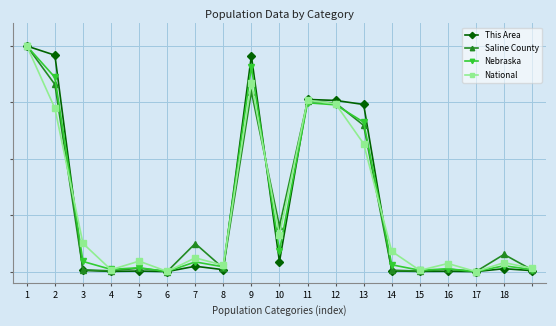

How many intersections are there between National and Saline County?

8